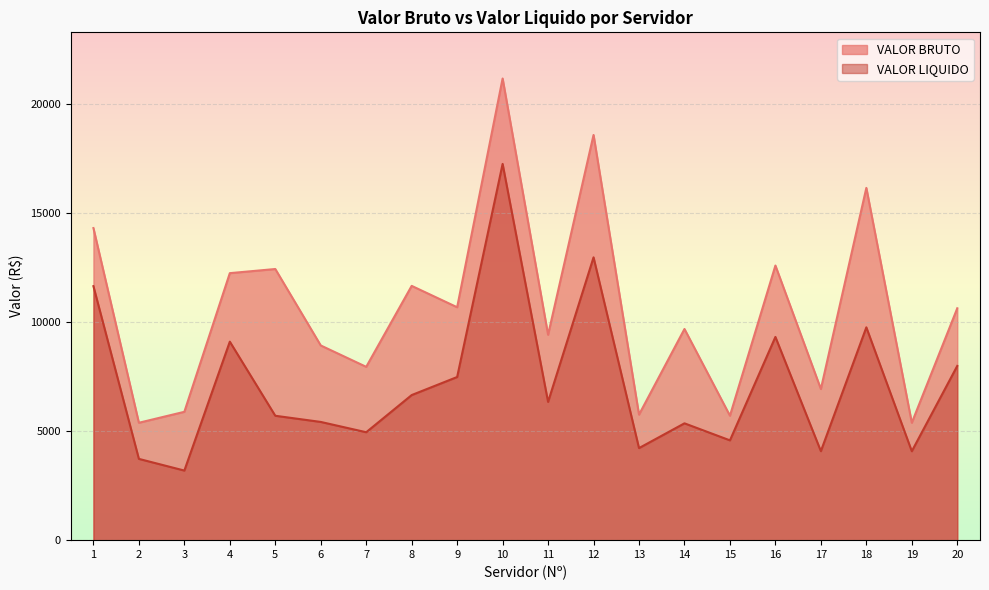

How many distinct data groups are displayed?

2